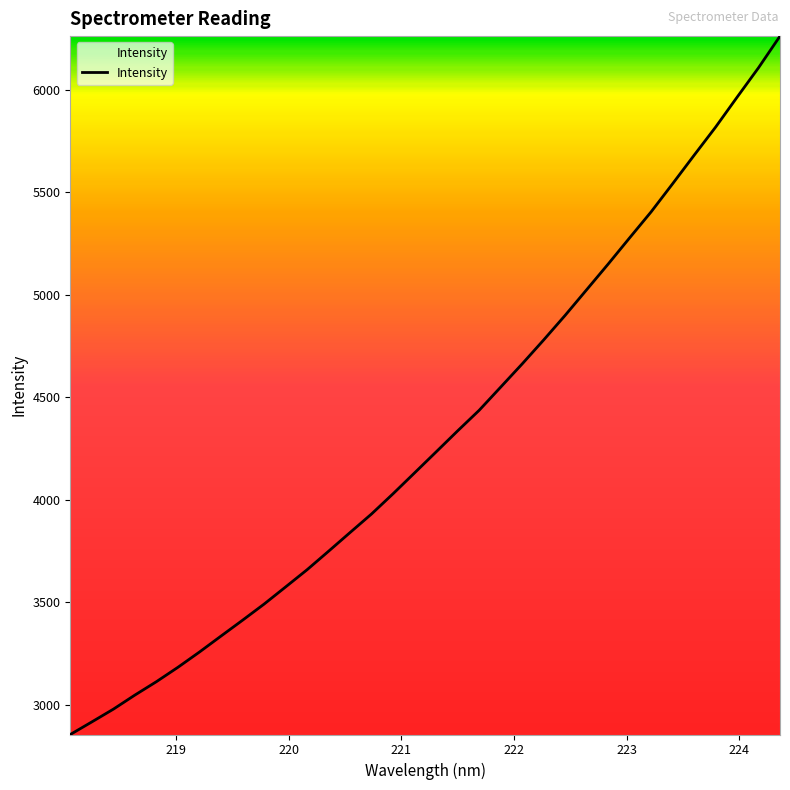

What is the greatest value displayed?

6261.0